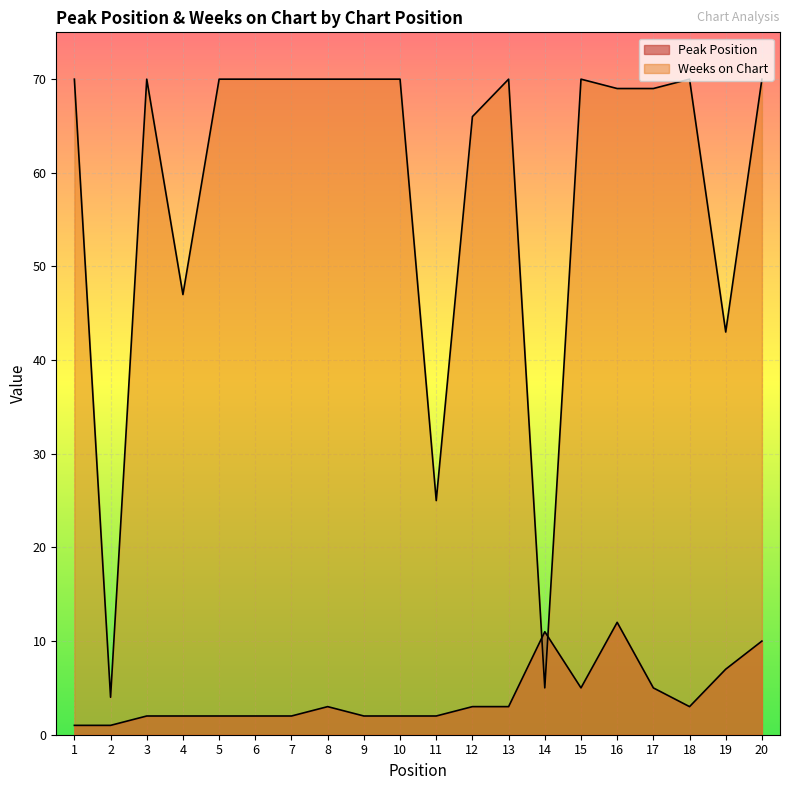

At which label does Peak Position reach its minimum?

1